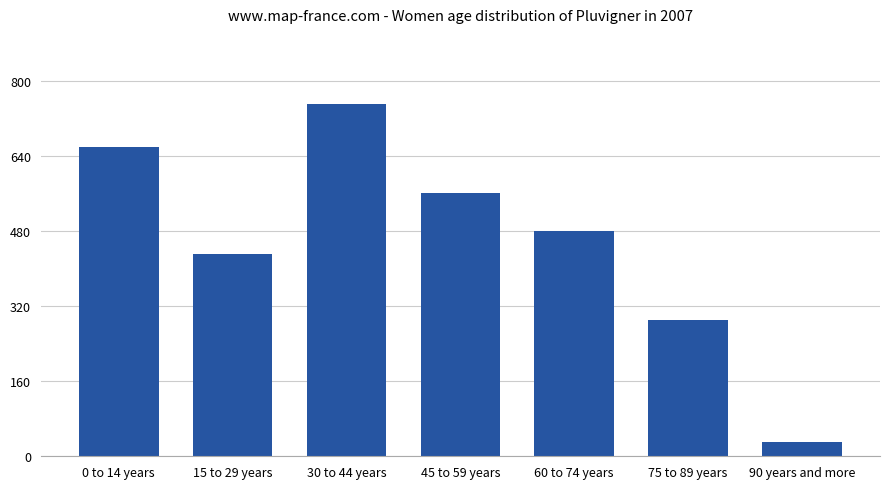

Between 45 to 59 years and 90 years and more, which is larger?

45 to 59 years